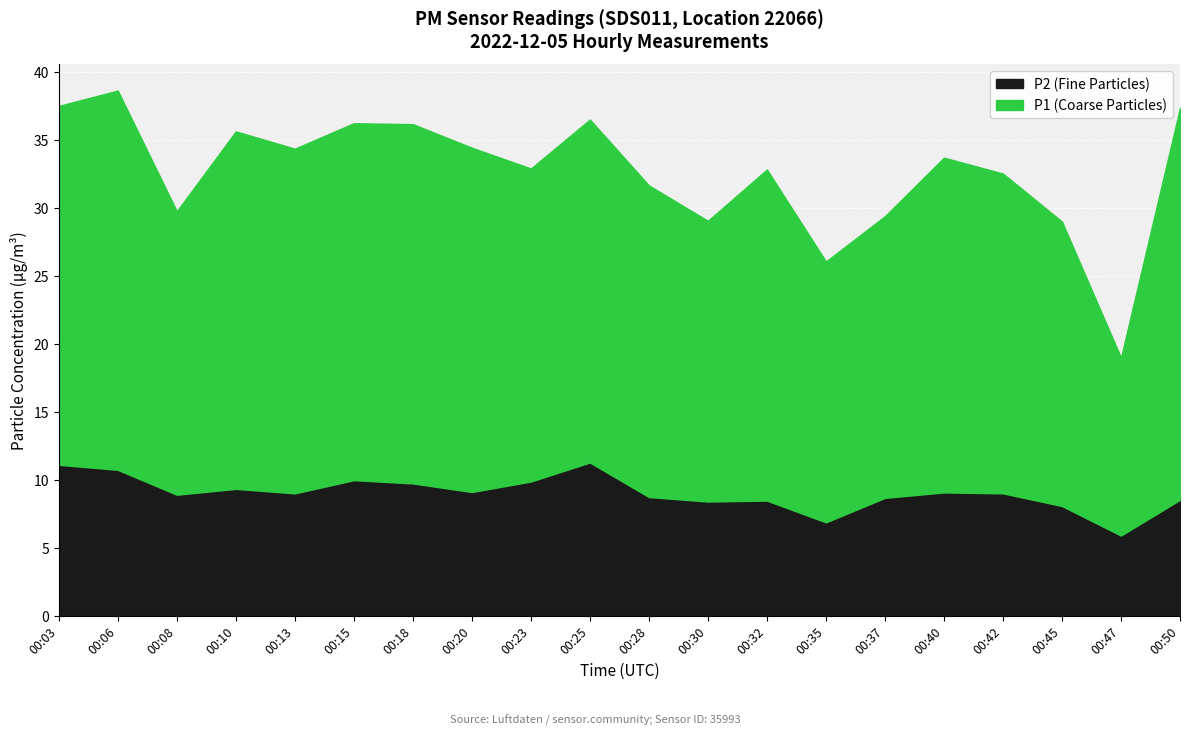

True or false: P2 (Fine Particles) and P1 (Coarse Particles) cross at least once.

False